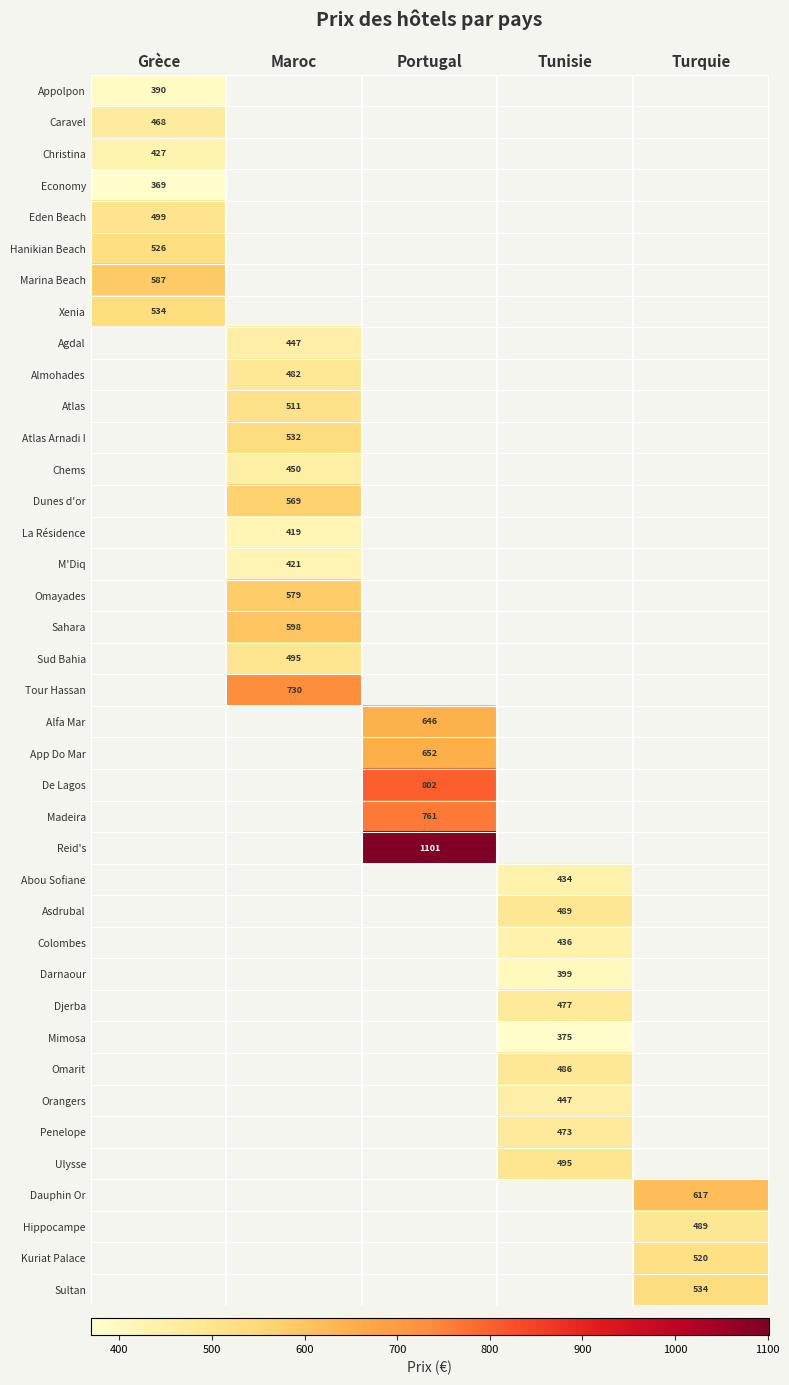

The Appolpon series shows 390 at Grèce. True or false?

True